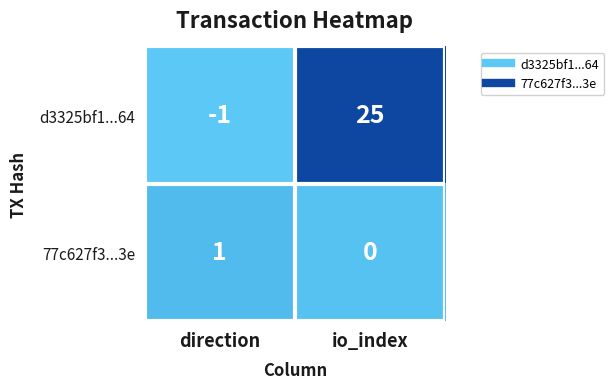

Is it true that 77c627f3...3e equals 0 at io_index?

True